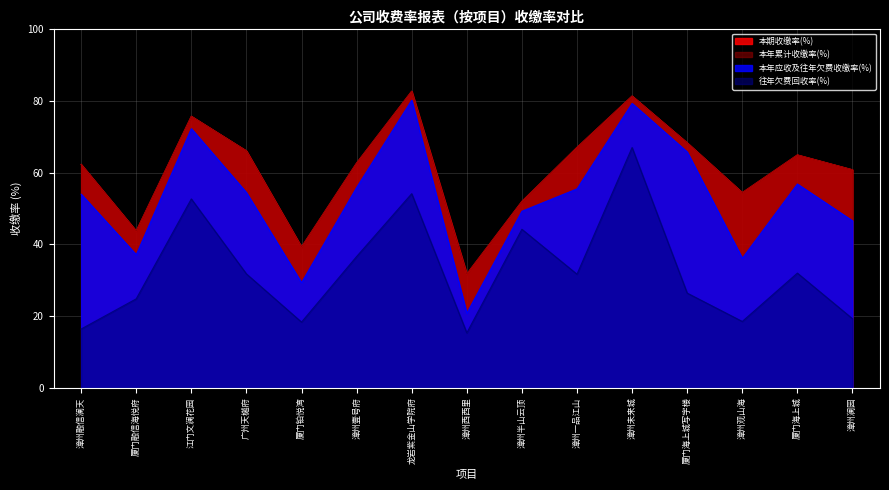

What are all the series names shown in the legend?

本期收缴率(%), 本年累计收缴率(%), 本年应收及往年欠费收缴率(%), 往年欠费回收率(%)